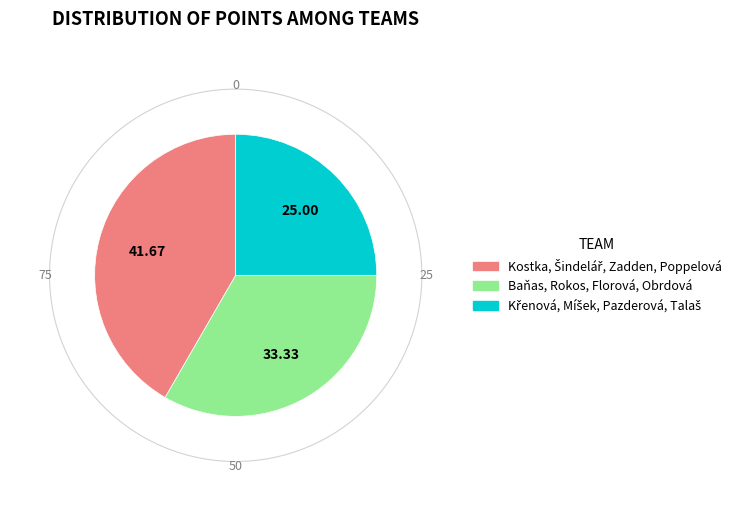

Is there a majority slice in this chart?

No